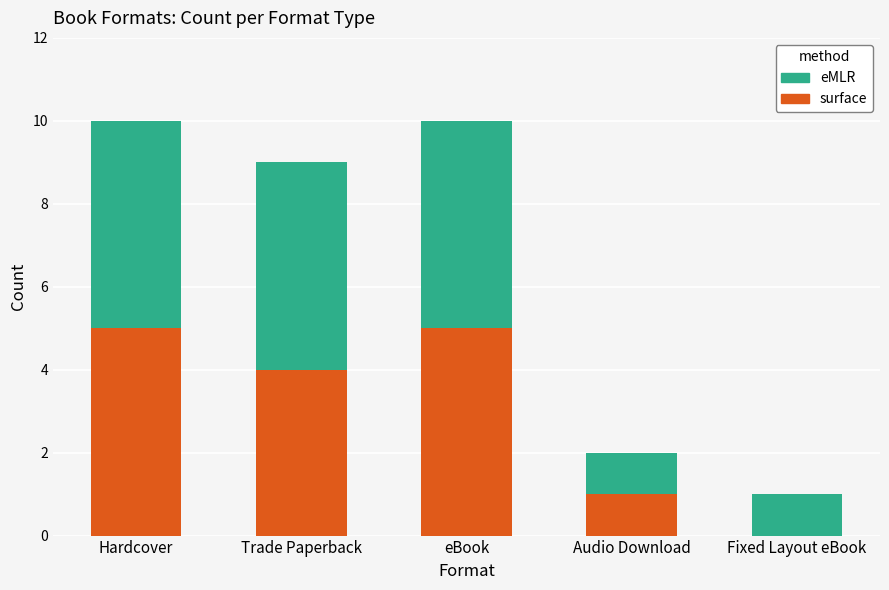

True or false: surface has a value of 4 at Trade Paperback.

True